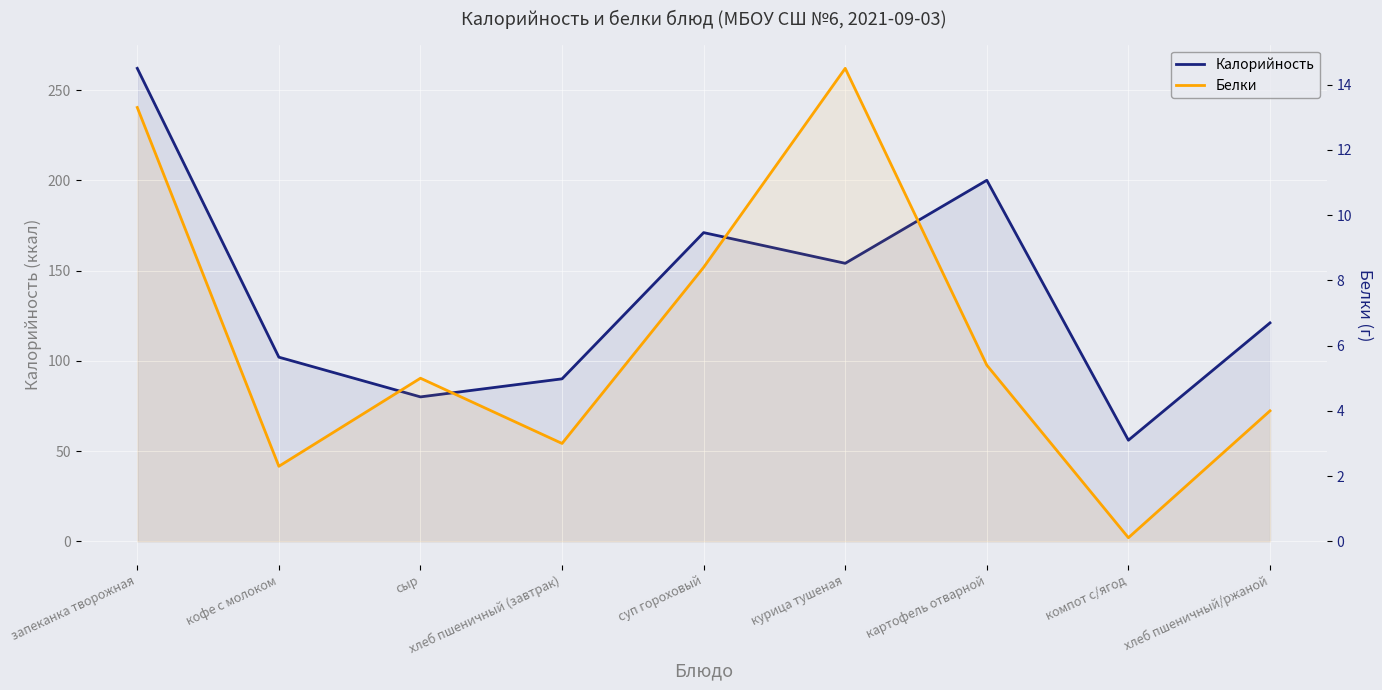

Between суп гороховый and кофе с молоком, which is larger?

суп гороховый